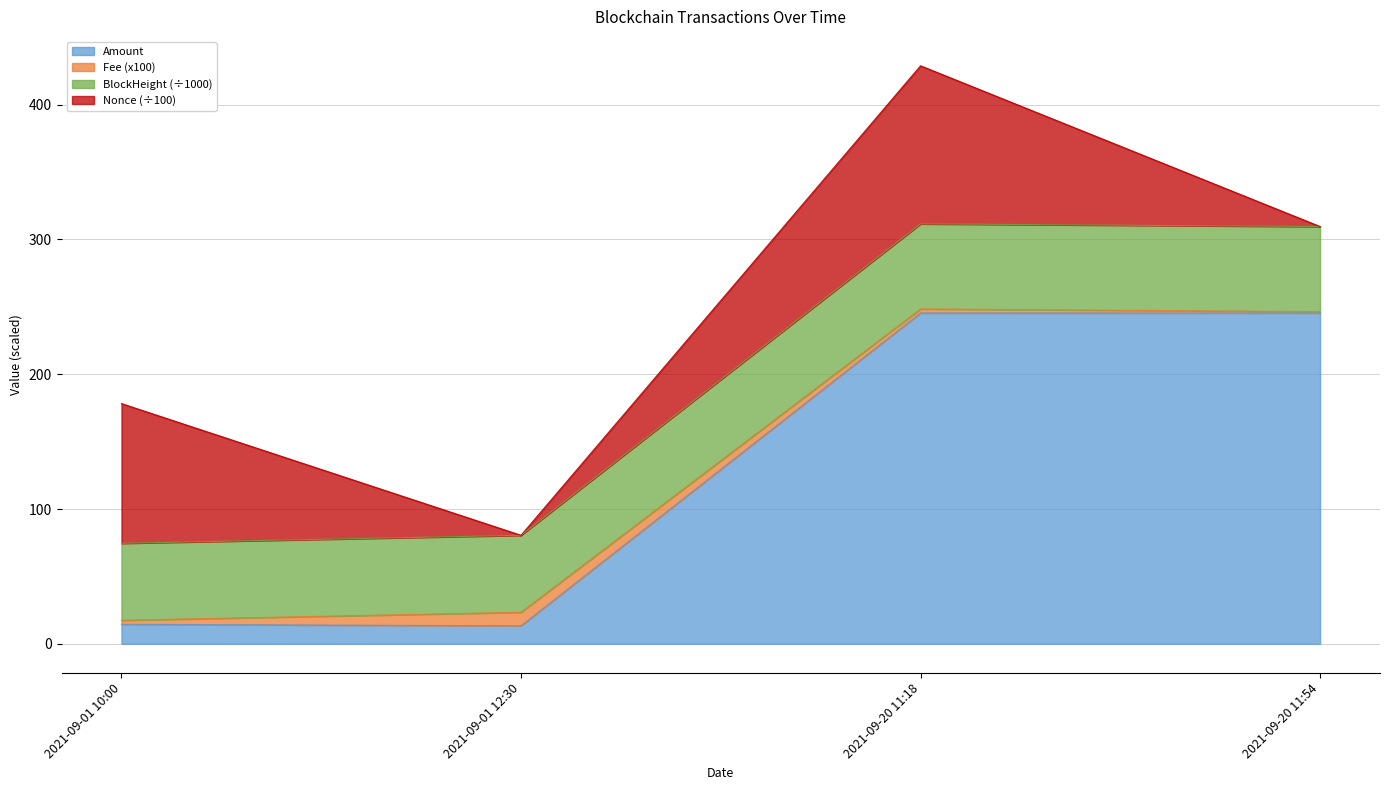

True or false: BlockHeight has a value of 27.7 at 2021-09-01 10:00.

False